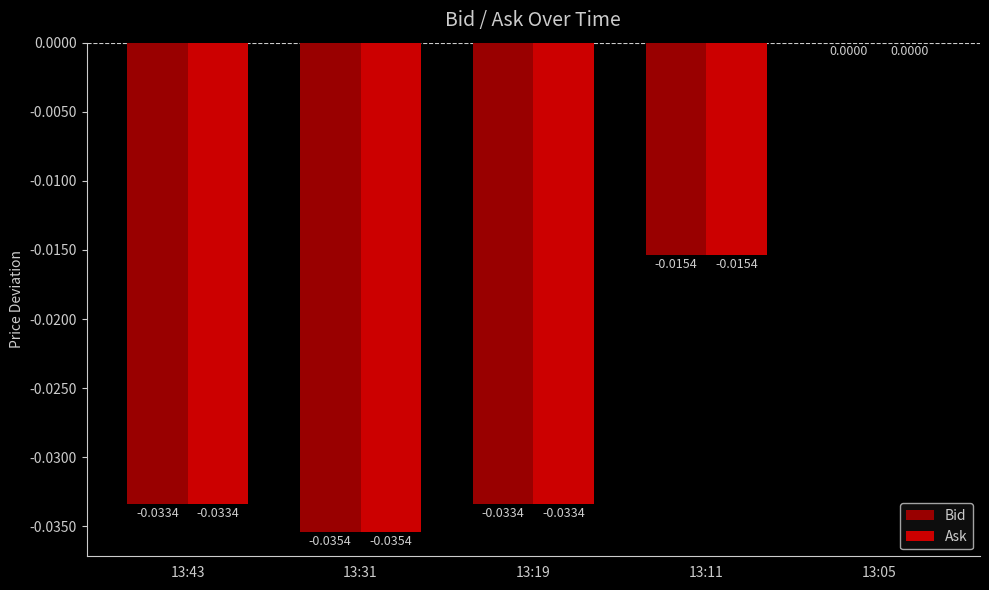

Count the number of categories in the chart.

5